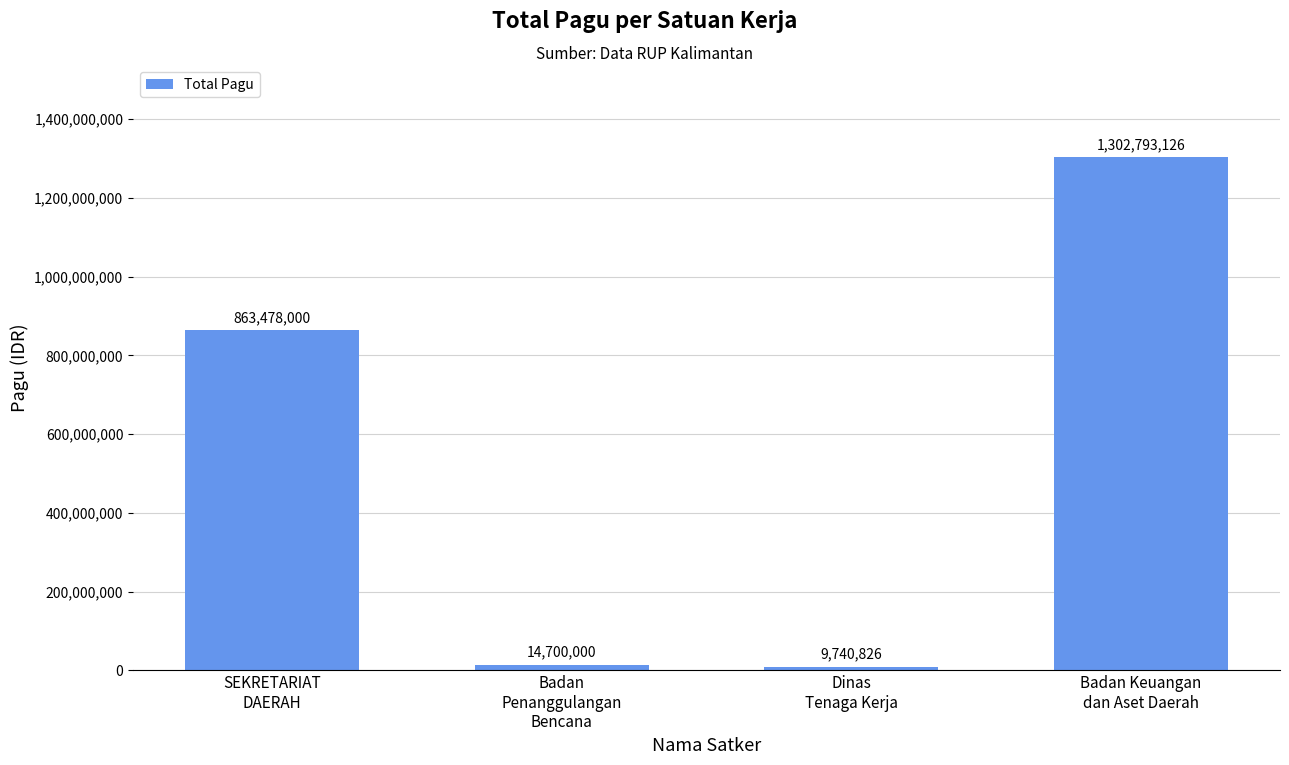

What is the value of the 1st bar from the left?

863478000